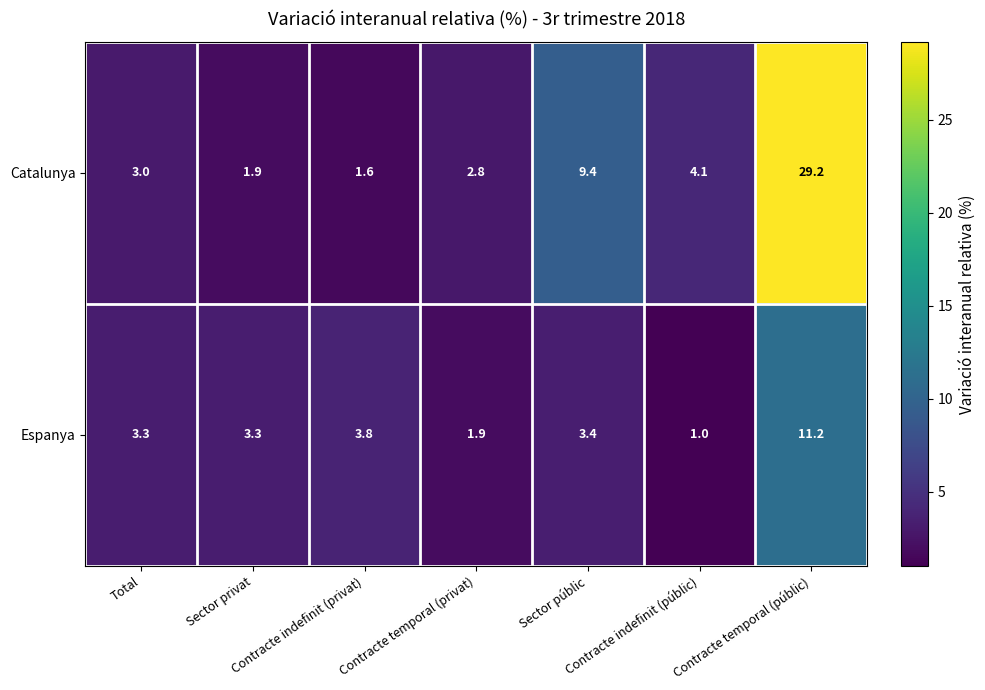

Between Total and Contracte temporal (públic), which series saw the biggest shift?

Catalunya